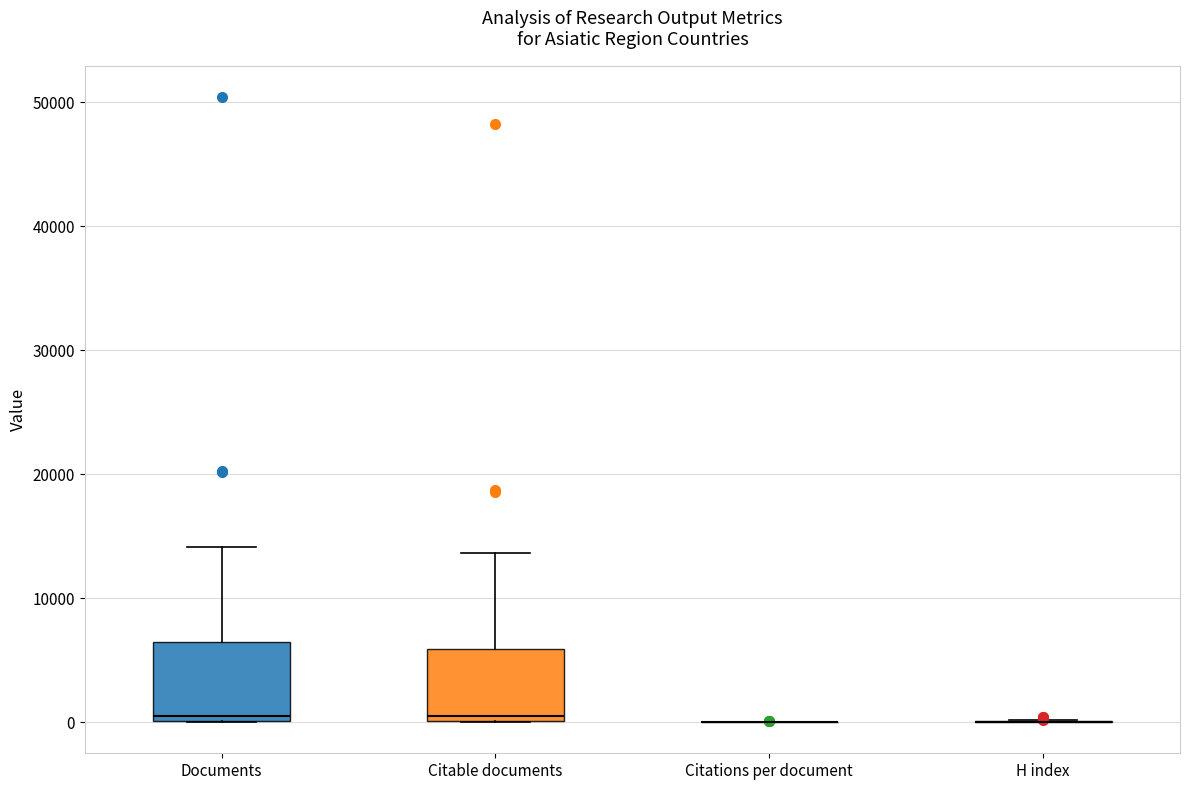

Reading left to right, read every box against the y-axis: the position of its median line, the range the box covers, and the ends of its whiskers. The values are not printed on the chart, so give them approximately, as read against the axis.

Documents: median 0 (just above the box's lower edge), box 0 to 6000, whiskers 0 to 14000
Citable documents: median 0 (just above the box's lower edge), box 0 to 6000, whiskers 0 to 14000
Citations per document: box collapsed to a line at 0, whiskers 0 to 0
H index: box collapsed to a line at 0, whiskers 0 to 0